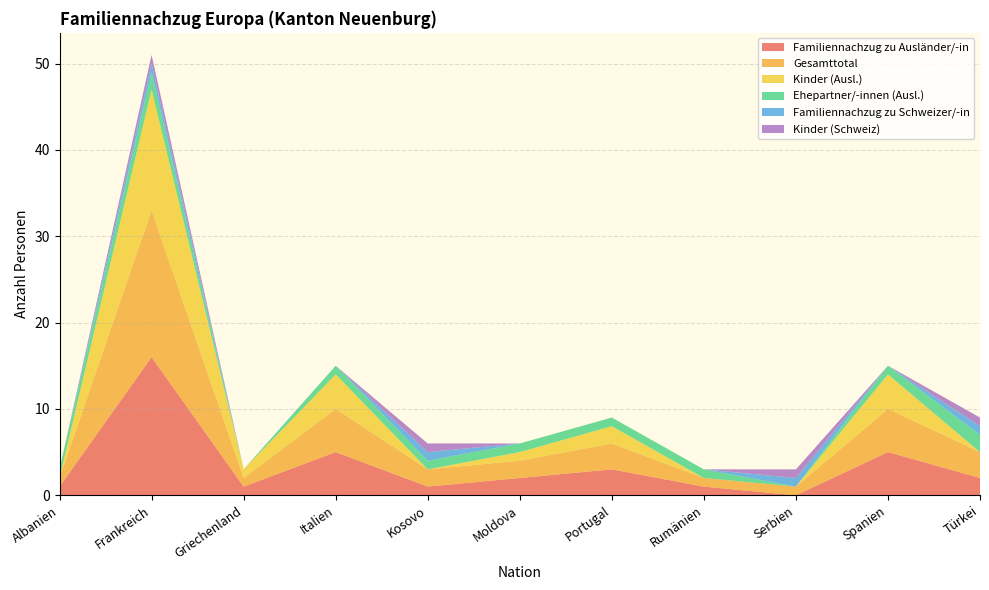

Reading right to left, list all the values displayed in this chart.

Familiennachzug zu Ausländer/-in: 2	5	0	1	3	2	1	5	1	16	1
Gesamttotal: 3	5	1	1	3	2	2	5	1	17	1
Kinder (Ausl.): 0	4	0	0	2	1	0	4	1	14	0
Ehepartner/-innen (Ausl.): 2	1	0	1	1	1	1	1	0	2	1
Familiennachzug zu Schweizer/-in: 1	0	1	0	0	0	1	0	0	1	0
Kinder (Schweiz): 1	0	1	0	0	0	1	0	0	1	0